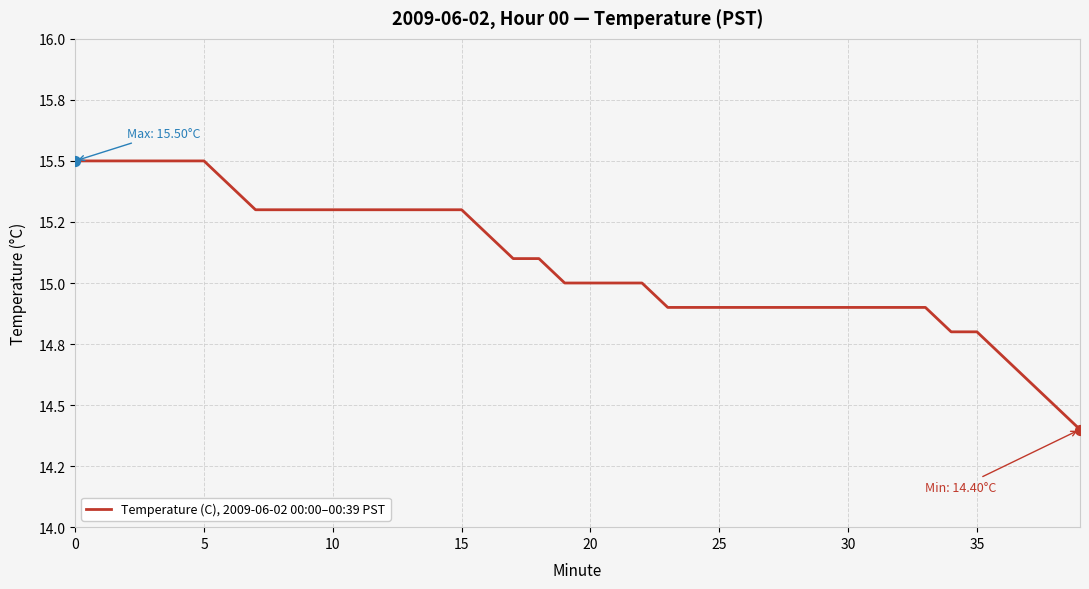

Is this an area chart (filled region under the line)?

No